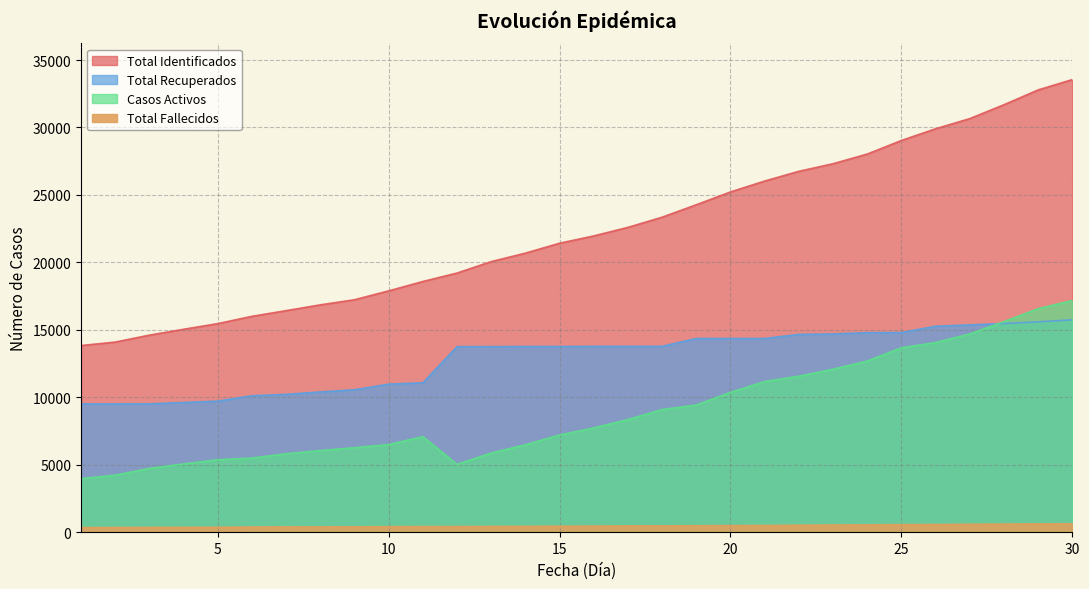

Between 29 and 6, which is larger?

29